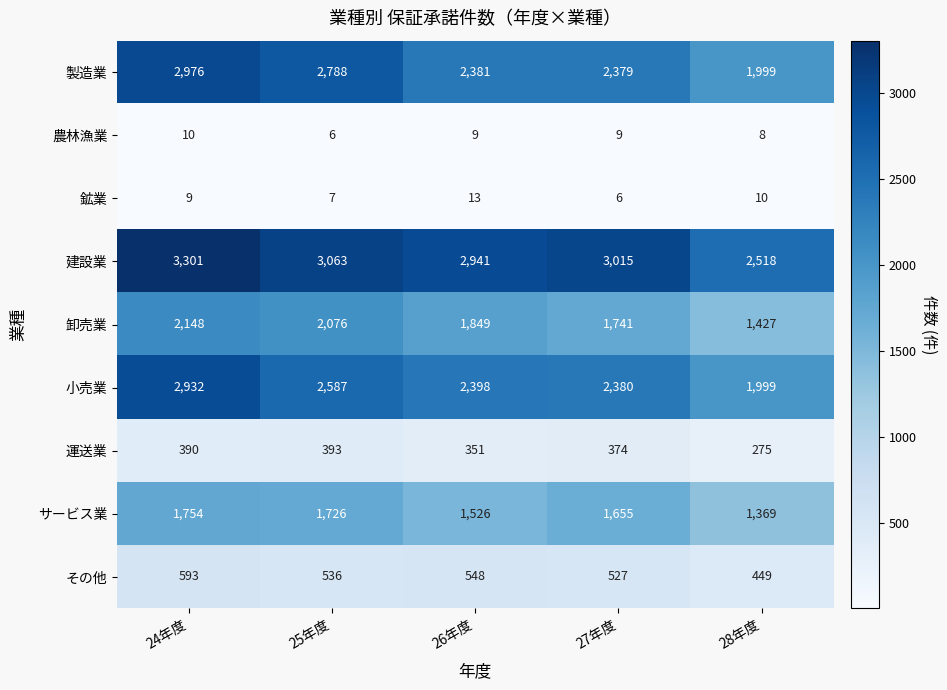

What is the average value of the 農林漁業 series?

8